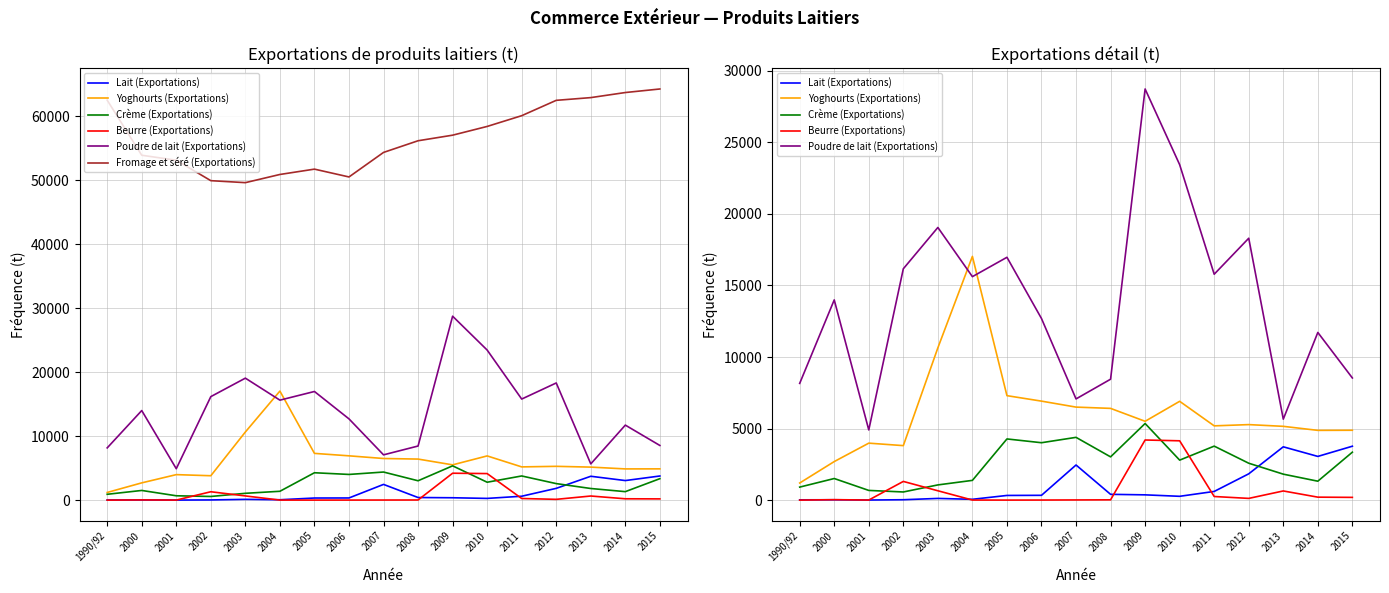

Which series has the largest total across all categories?

Fromage et séré (Exportations)